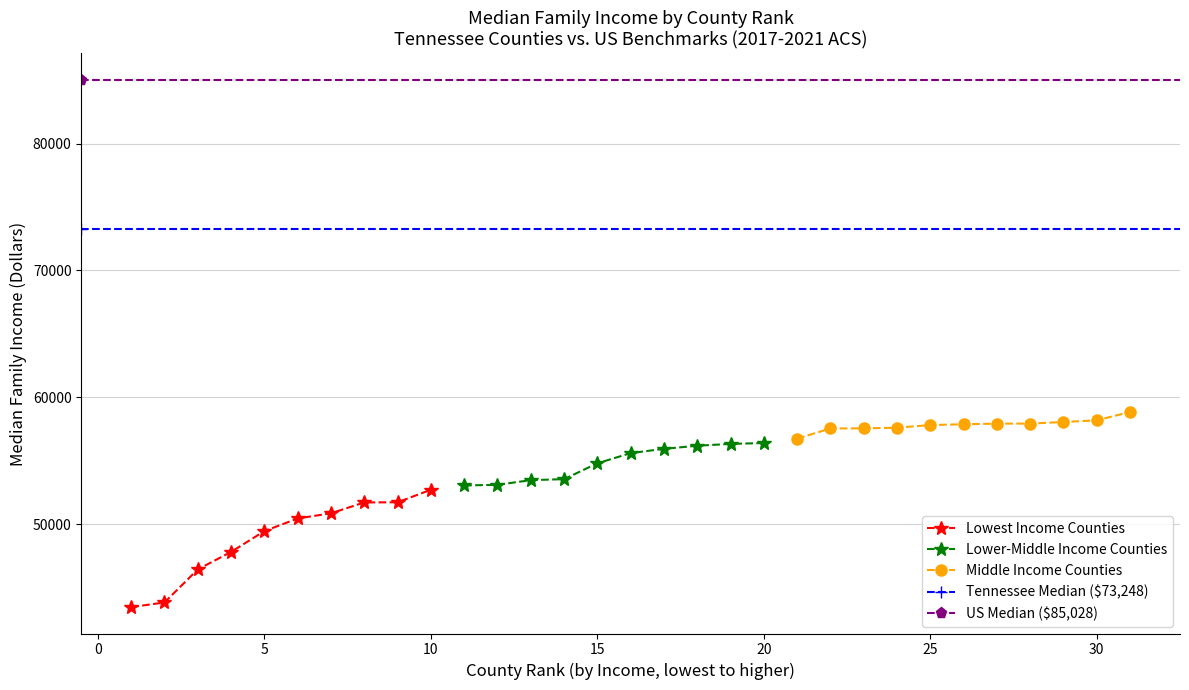

True or false: Next 10 Counties and Bottom 10 Counties cross at least once.

False